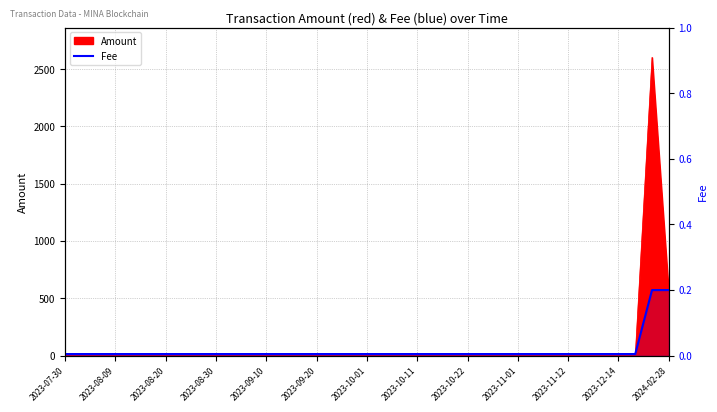

True or false: the data shows 0.0 at 2023-10-22.

True